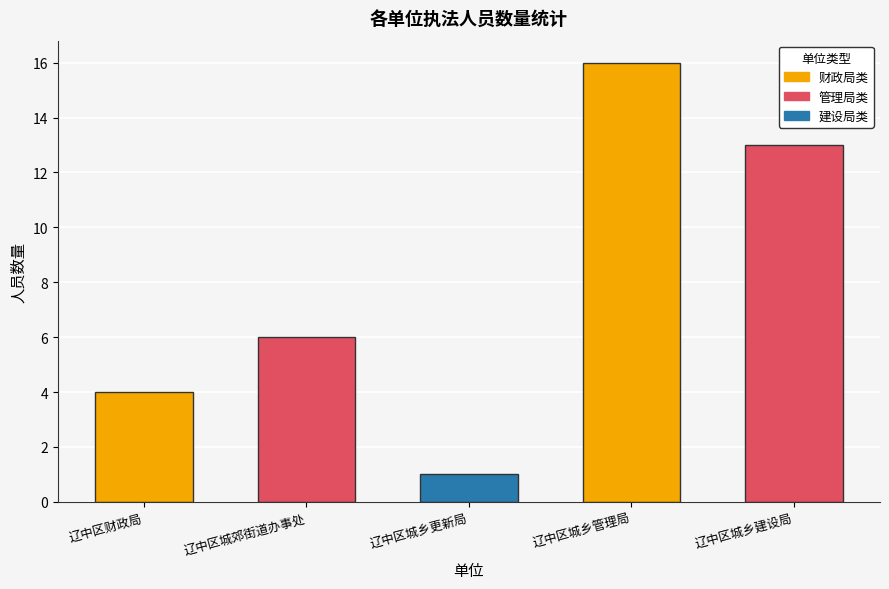

Which category has the highest value across all series?

辽中区城乡管理局